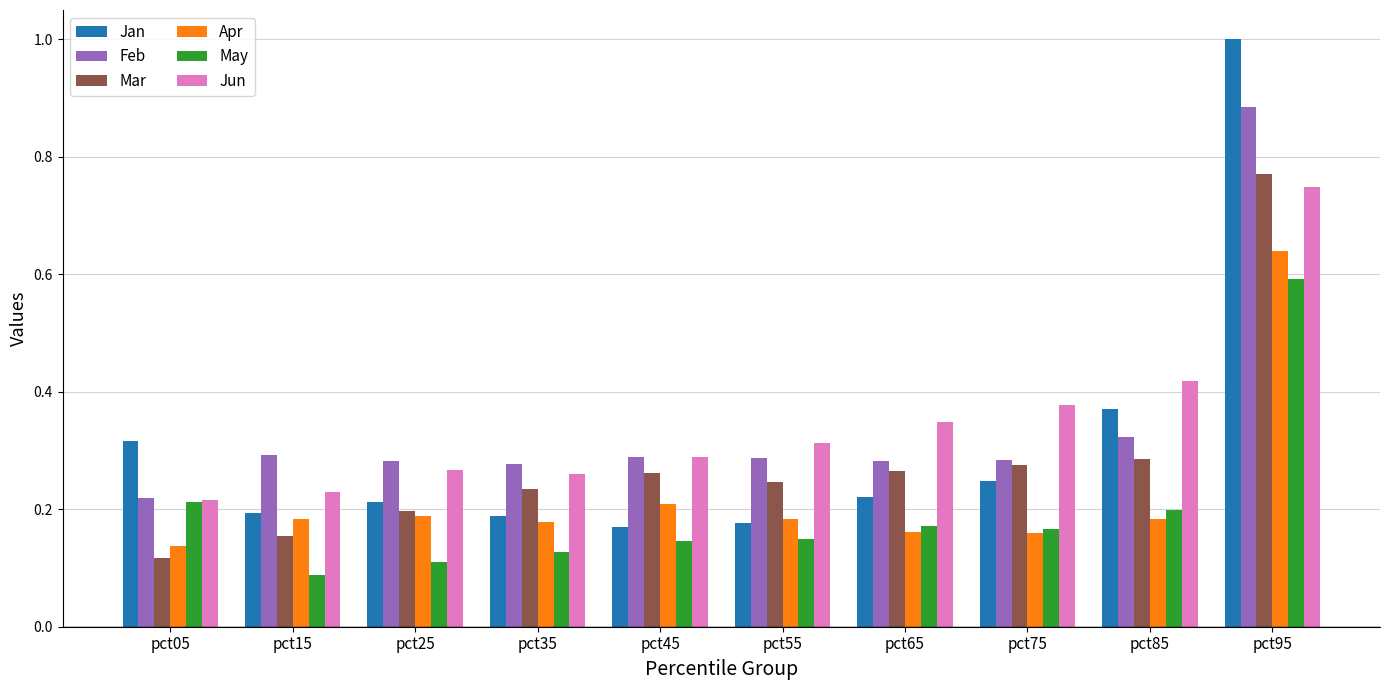

At which category is the sum across all series the highest?

pct95